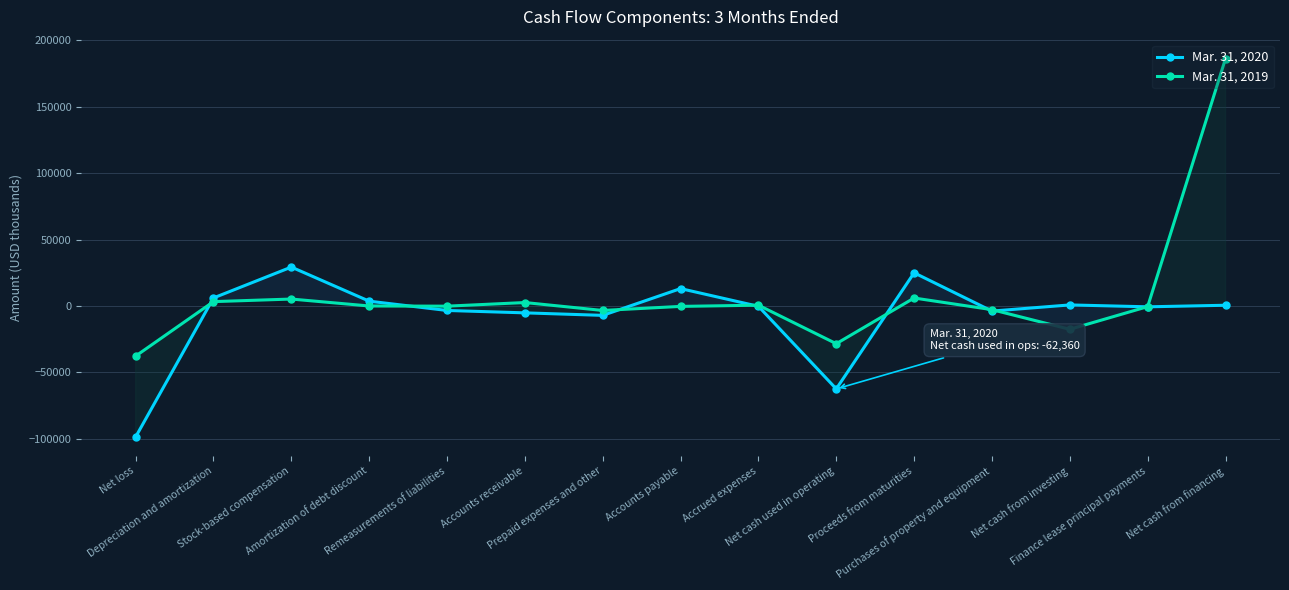

What is the label of the 5th point from the left?

Remeasurements of liabilities